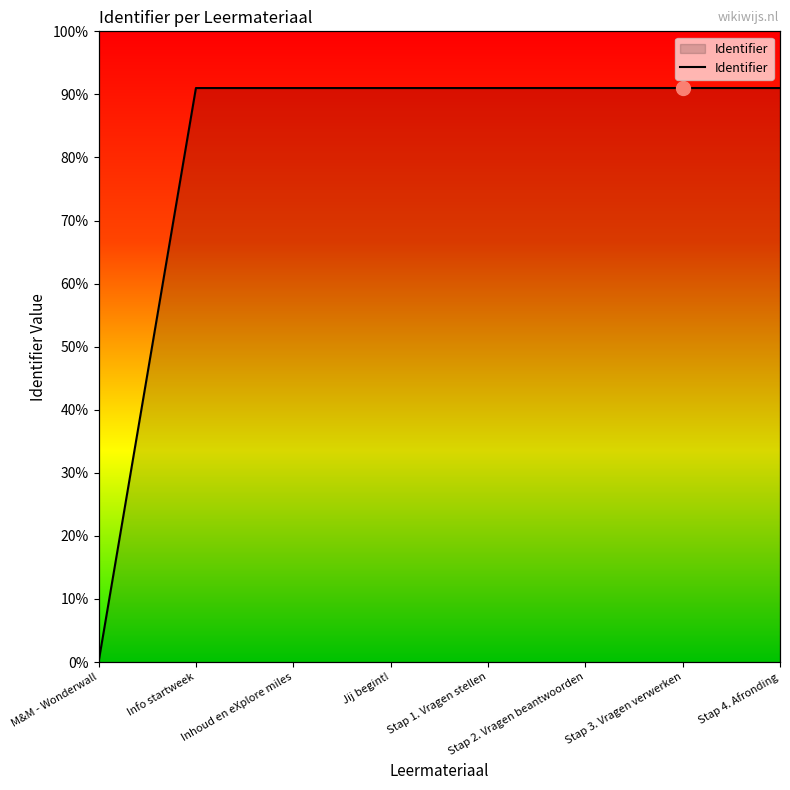

Between Stap 3. Vragen verwerken and M&M - Wonderwall, which is larger?

Stap 3. Vragen verwerken